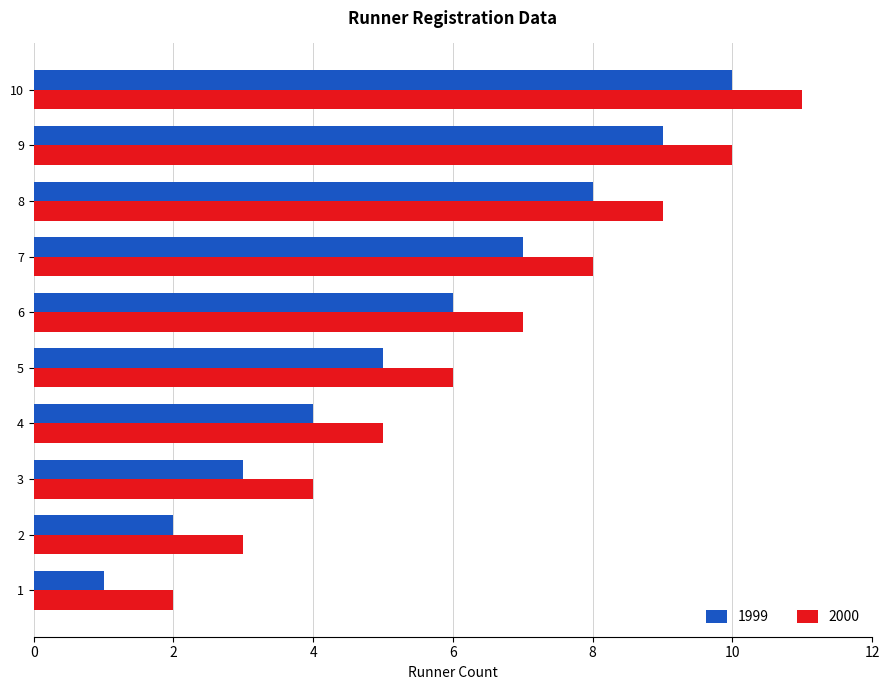

What is the difference between the second highest and minimum values in the 2000 series?

8